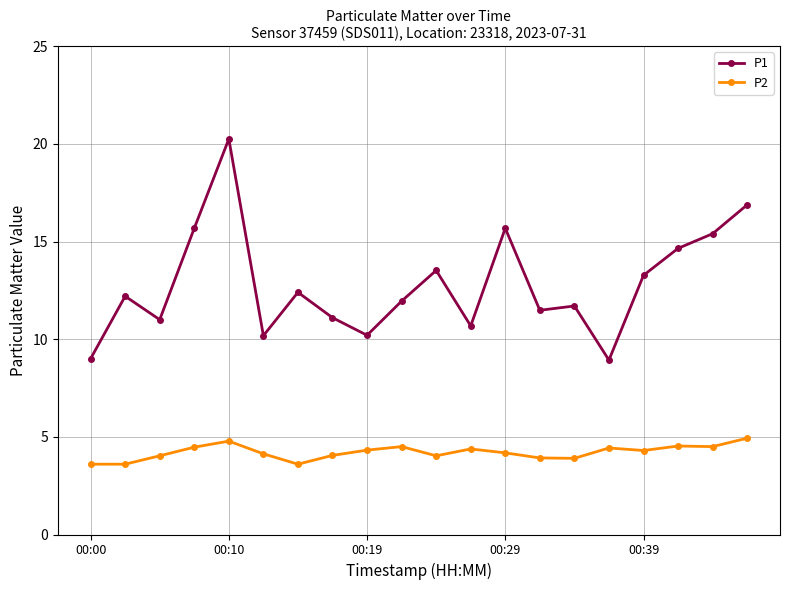

What is the difference between the maximum and minimum values in the P1 series?

11.3